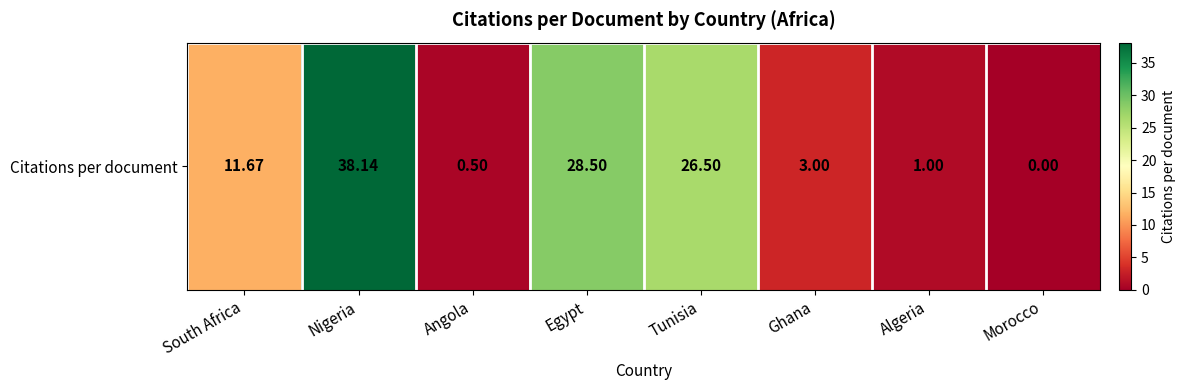

Where does the data first go above 11?

South Africa